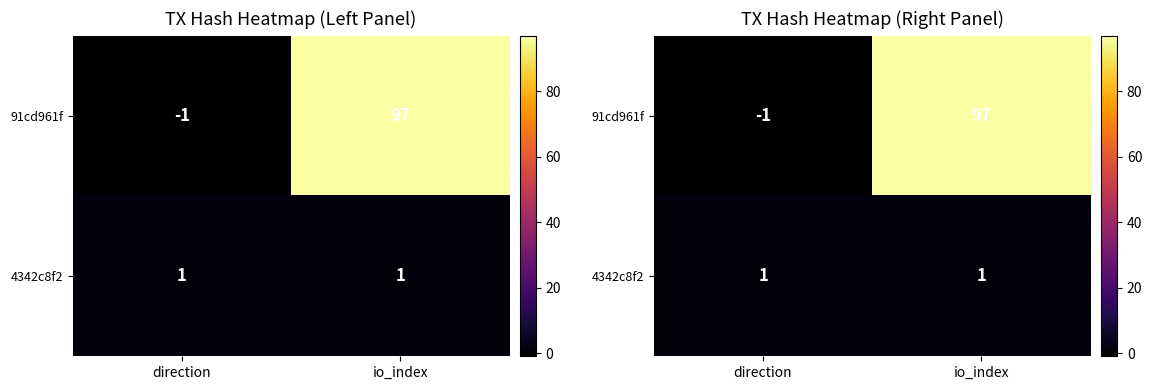

What is the maximum value shown in the chart?

97